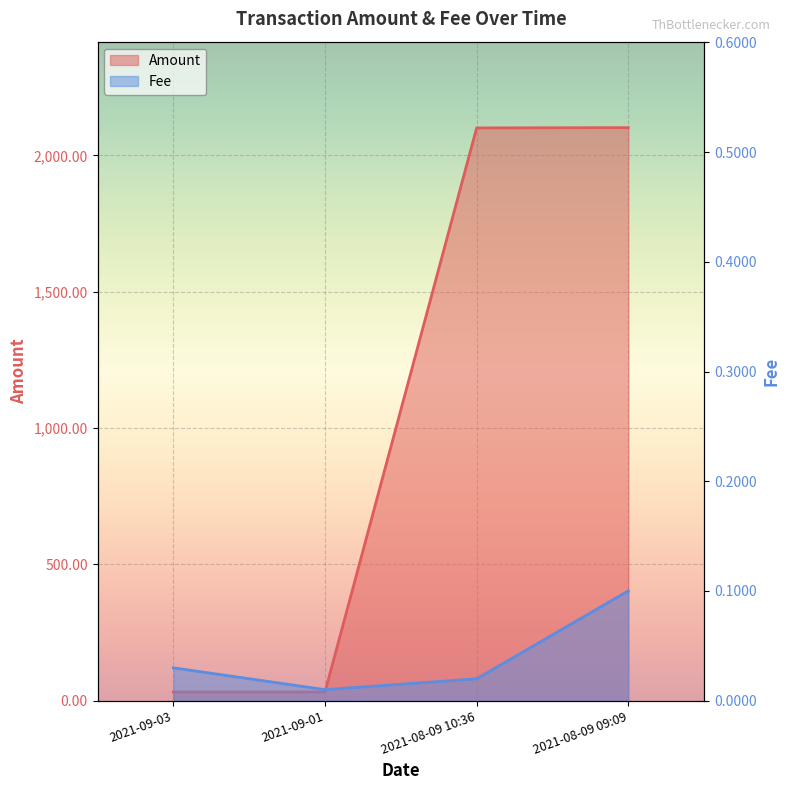

At 2021-09-03, list the series in order from smallest to largest.

Fee, Amount